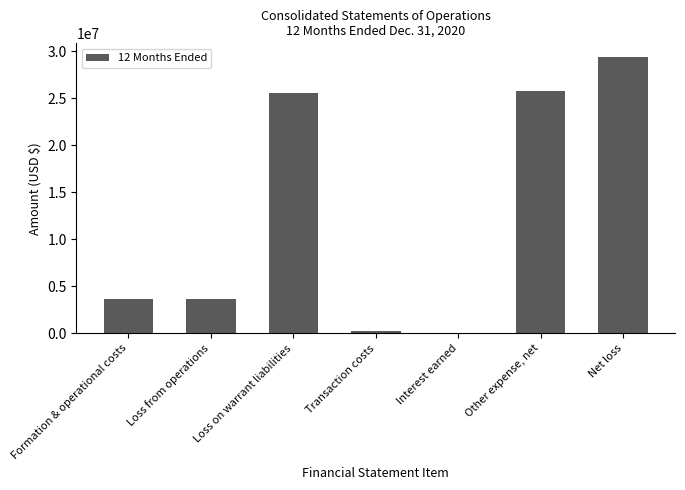

Which label corresponds to the largest value in the chart?

Net loss